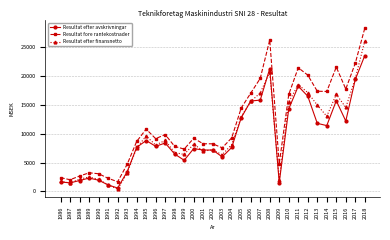

Is the value of Resultat efter finansnetto at 2012 greater than the value of Resultat efter avskrivningar at 1989?

Yes